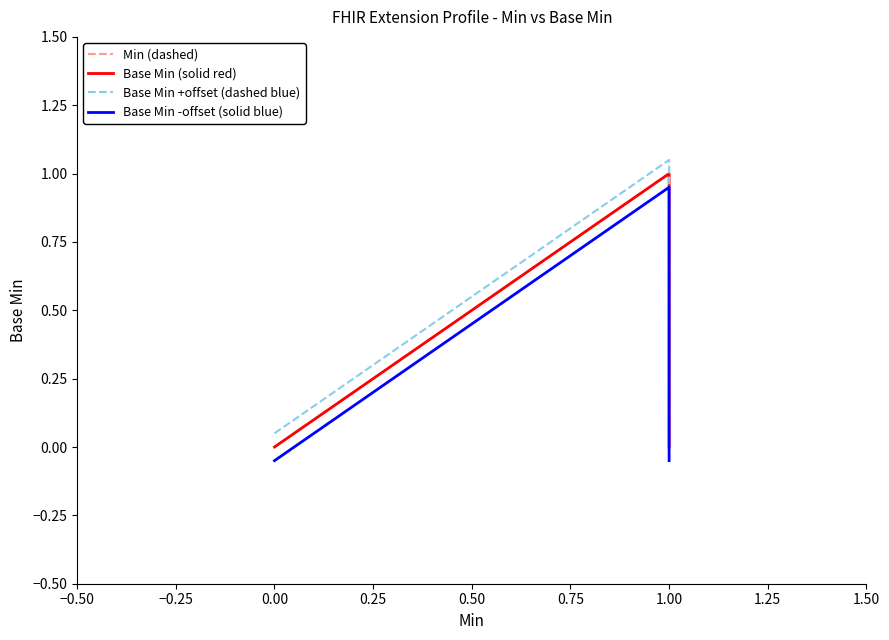

True or false: Base Min -offset (solid blue) and Min (dashed) intersect in this chart.

False